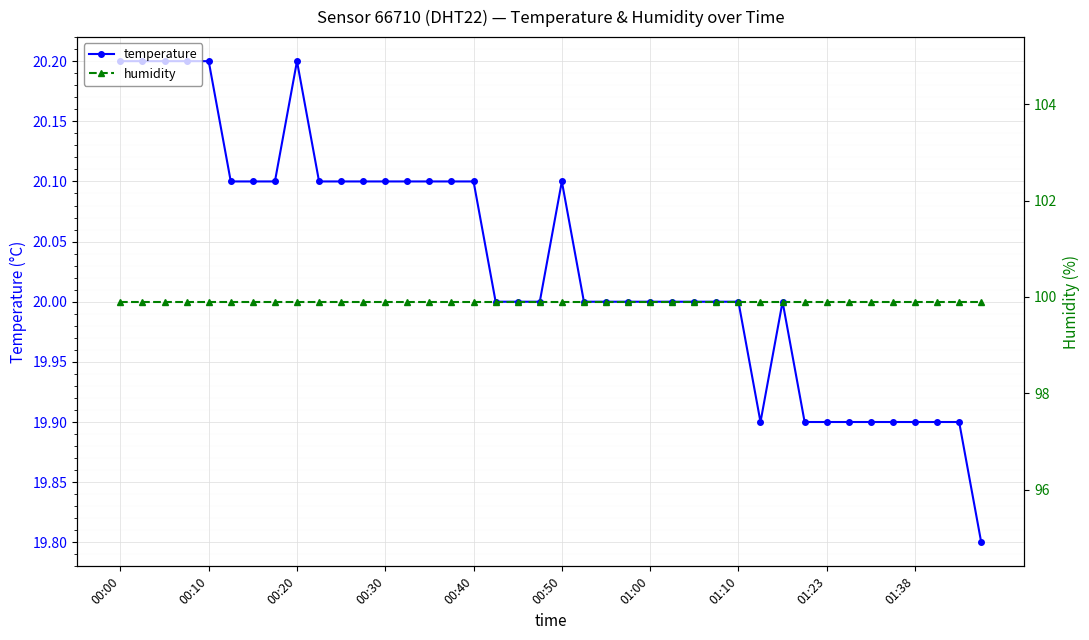

Where is humidity nearest to the value 99?

00:00